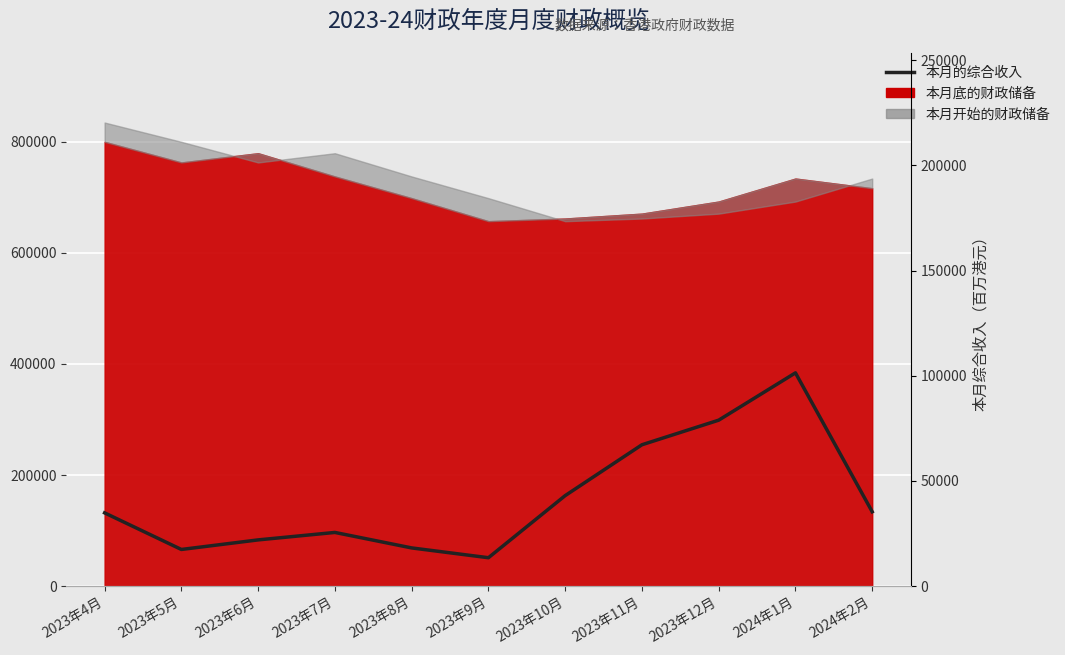

Reading right to left, list all the values displayed in this chart.

2024年2月=35337.0	2024年1月=101398.2	2023年12月=78897.5	2023年11月=67205.7	2023年10月=43020.0	2023年9月=13490.2	2023年8月=18151.4	2023年7月=25512.2	2023年6月=21967.1	2023年5月=17414.0	2023年4月=34819.5